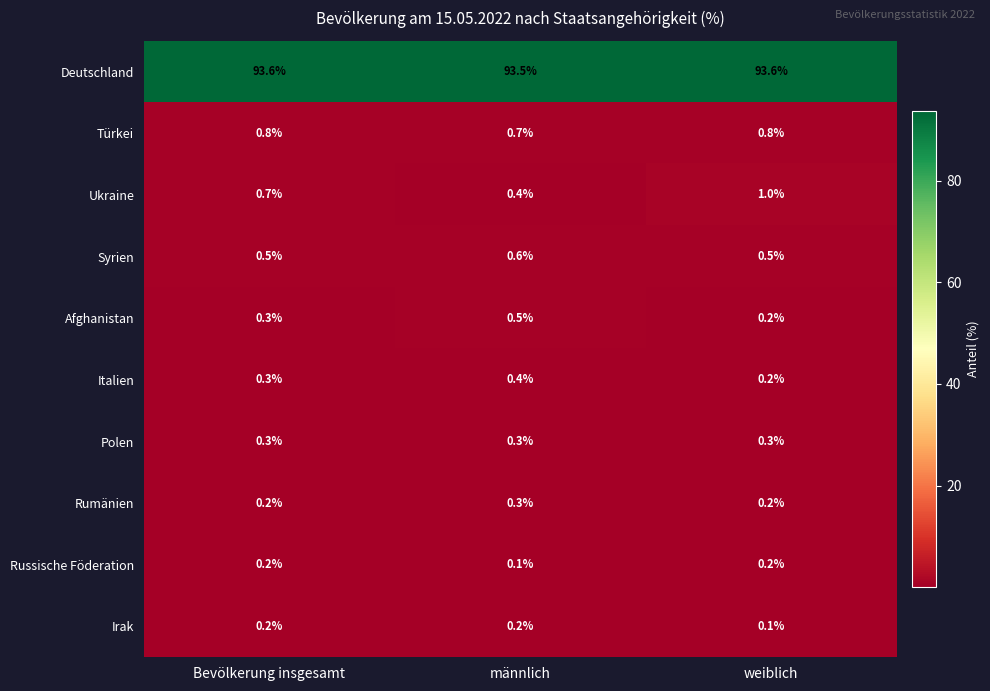

What is the sum of all Deutschland values?

280.7